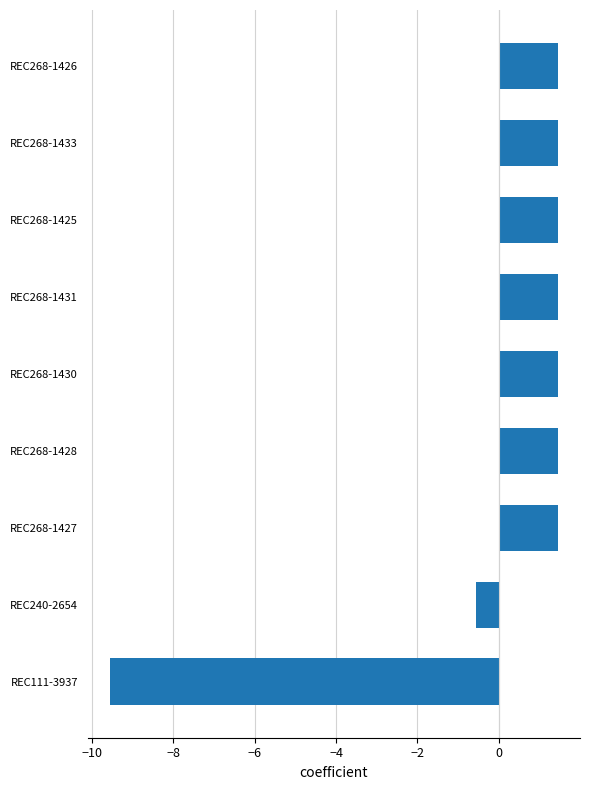

What is the difference between the values at REC111-3937 and REC268-1428?

11.0